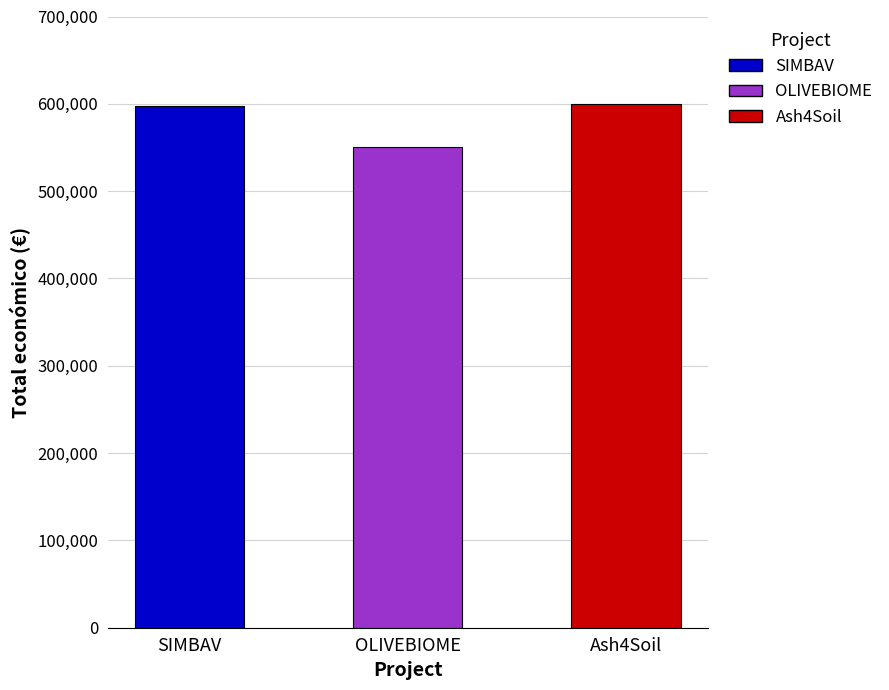

What position from the right is SIMBAV?

3